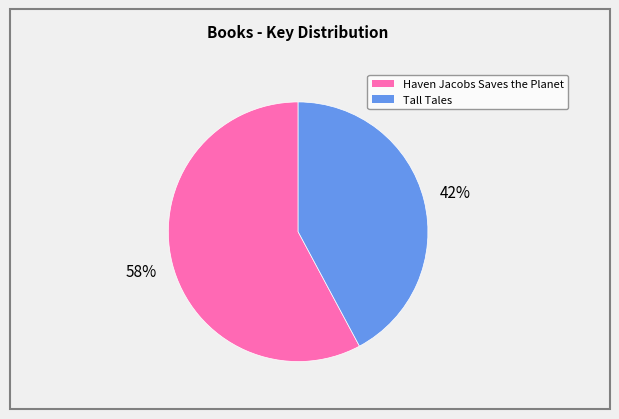

How many segments does this pie chart have?

2